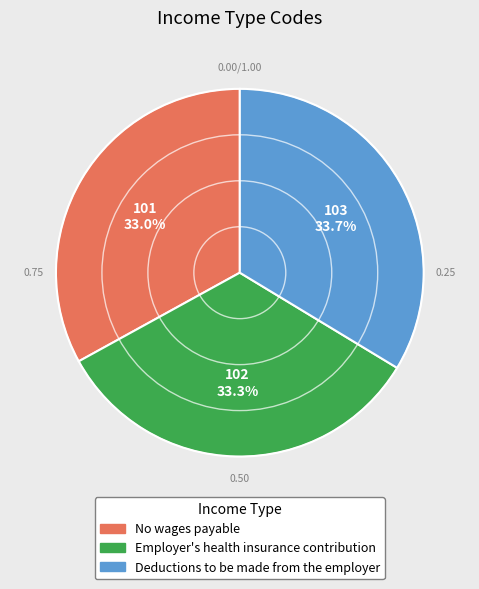

To the nearest percent, what portion does Deductions to be made from the employer represent?

34%